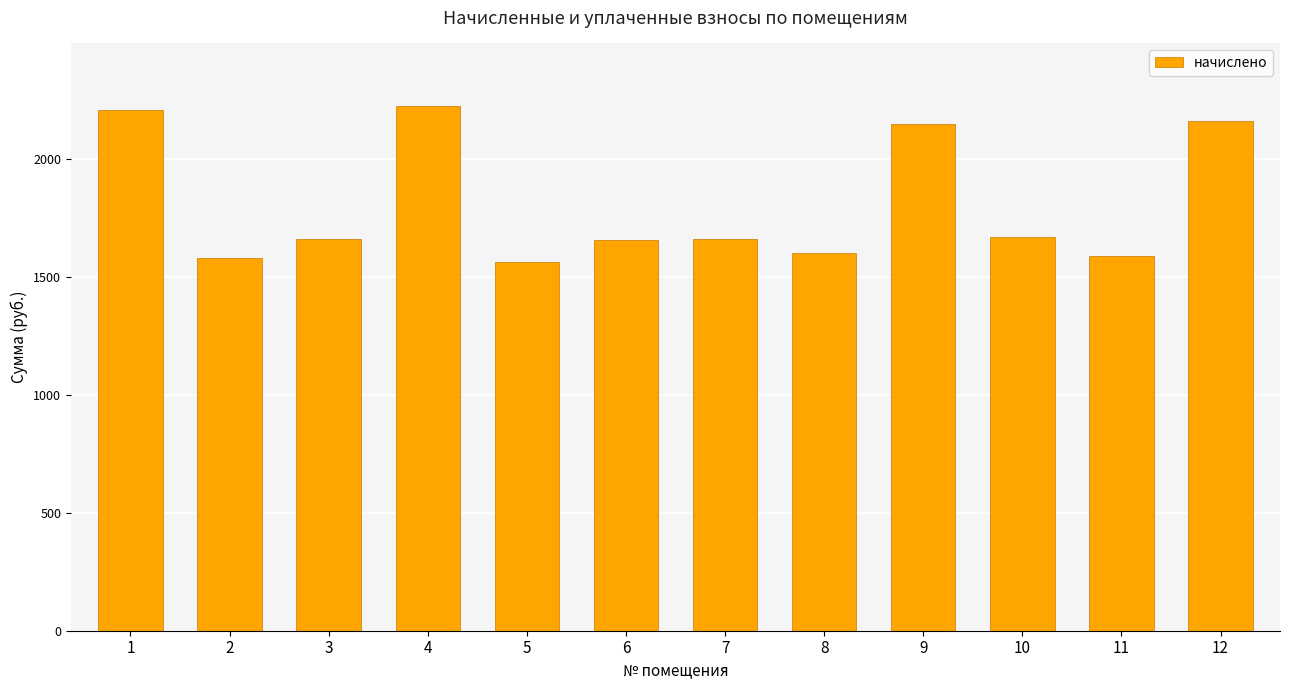

Does the chart contain any negative values?

No